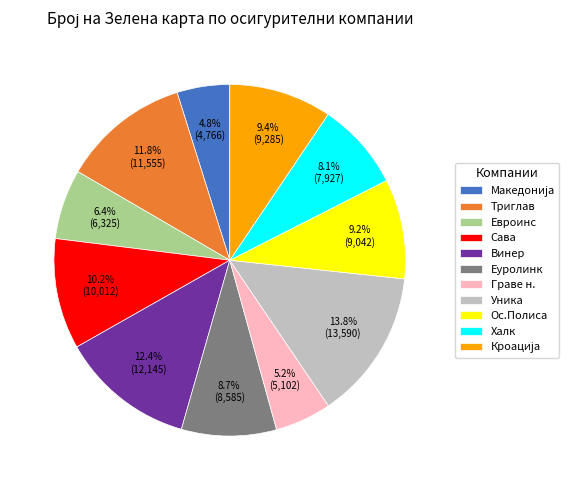

What portion of the pie excludes Винер?

87.6%